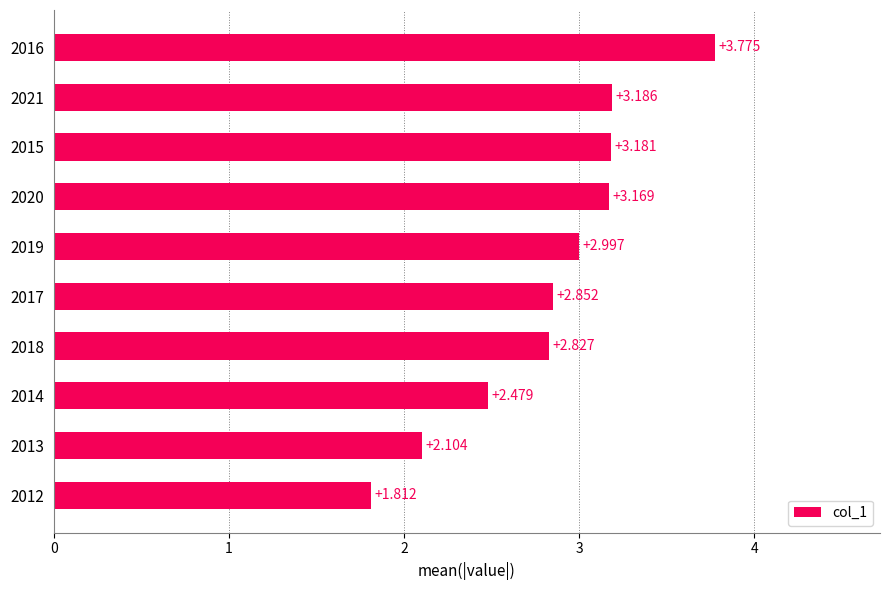

Where is the data nearest to the value 2?

2013